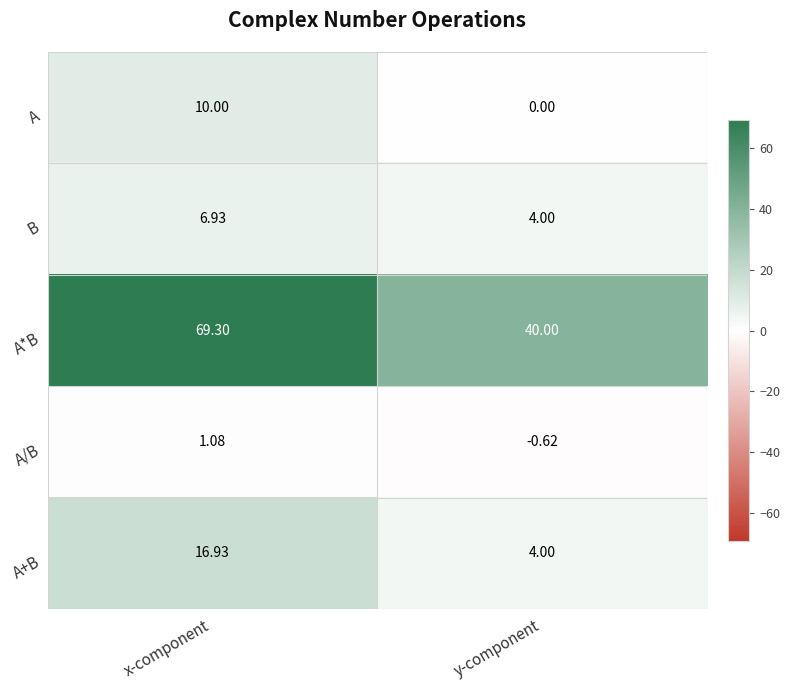

At which label is A/B closest to 0?

y-component